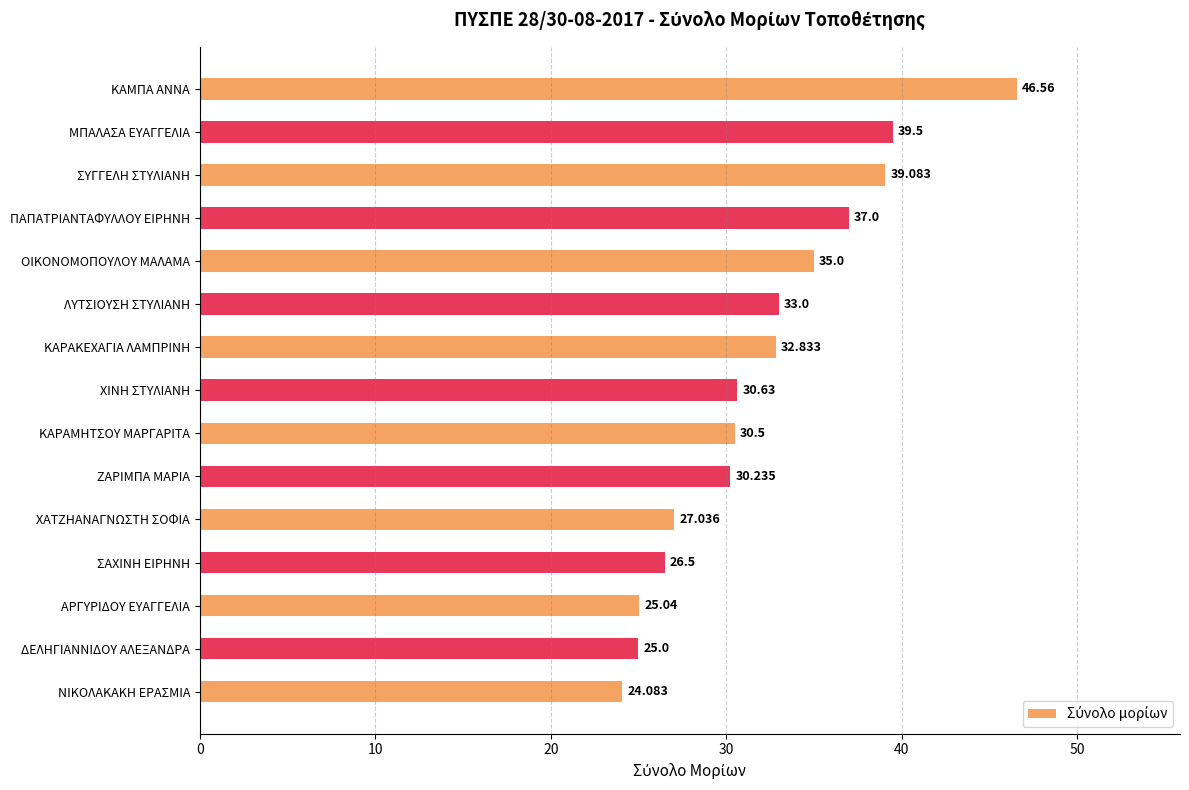

At which label is the value closest to 35?

ΟΙΚΟΝΟΜΟΠΟΥΛΟΥ ΜΑΛΑΜΑ